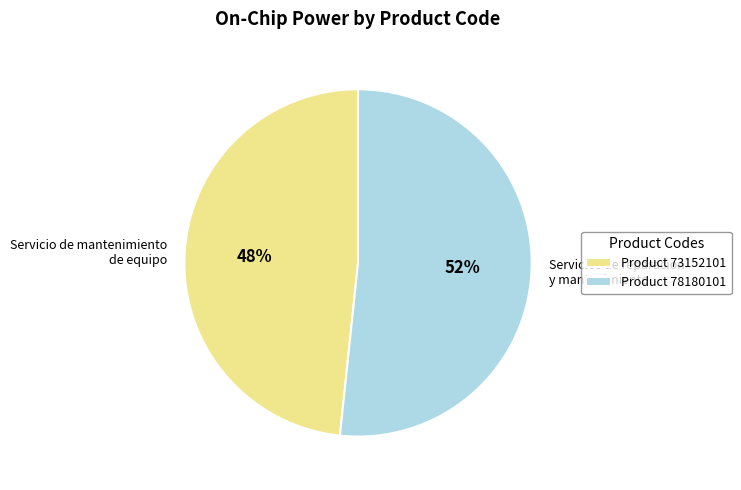

To the nearest percent, what is the combined percentage of Servicio de mantenimiento de equipo and Servicios de reparacion y mantenimiento?

100%